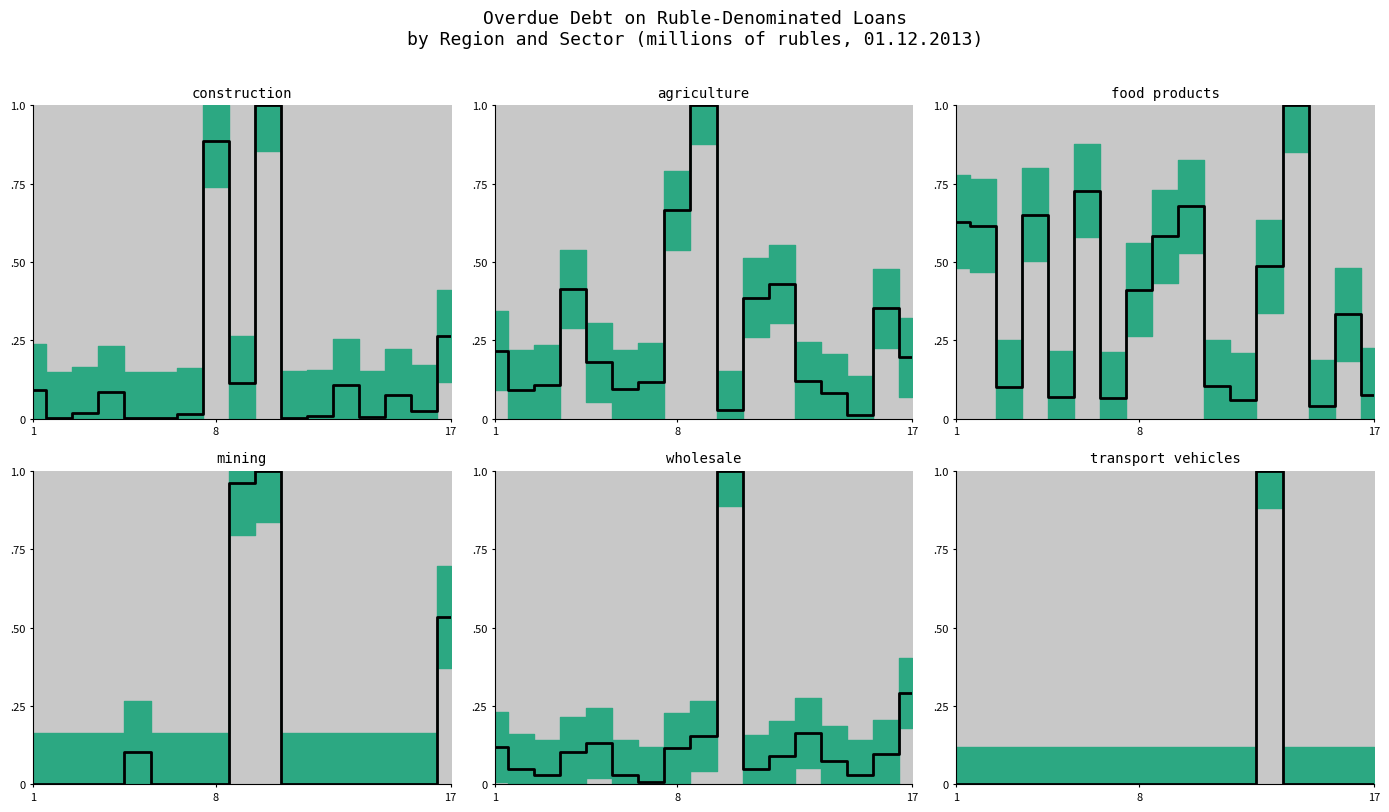

True or false: transport vehicles has a value of -0.4 at 14.

False